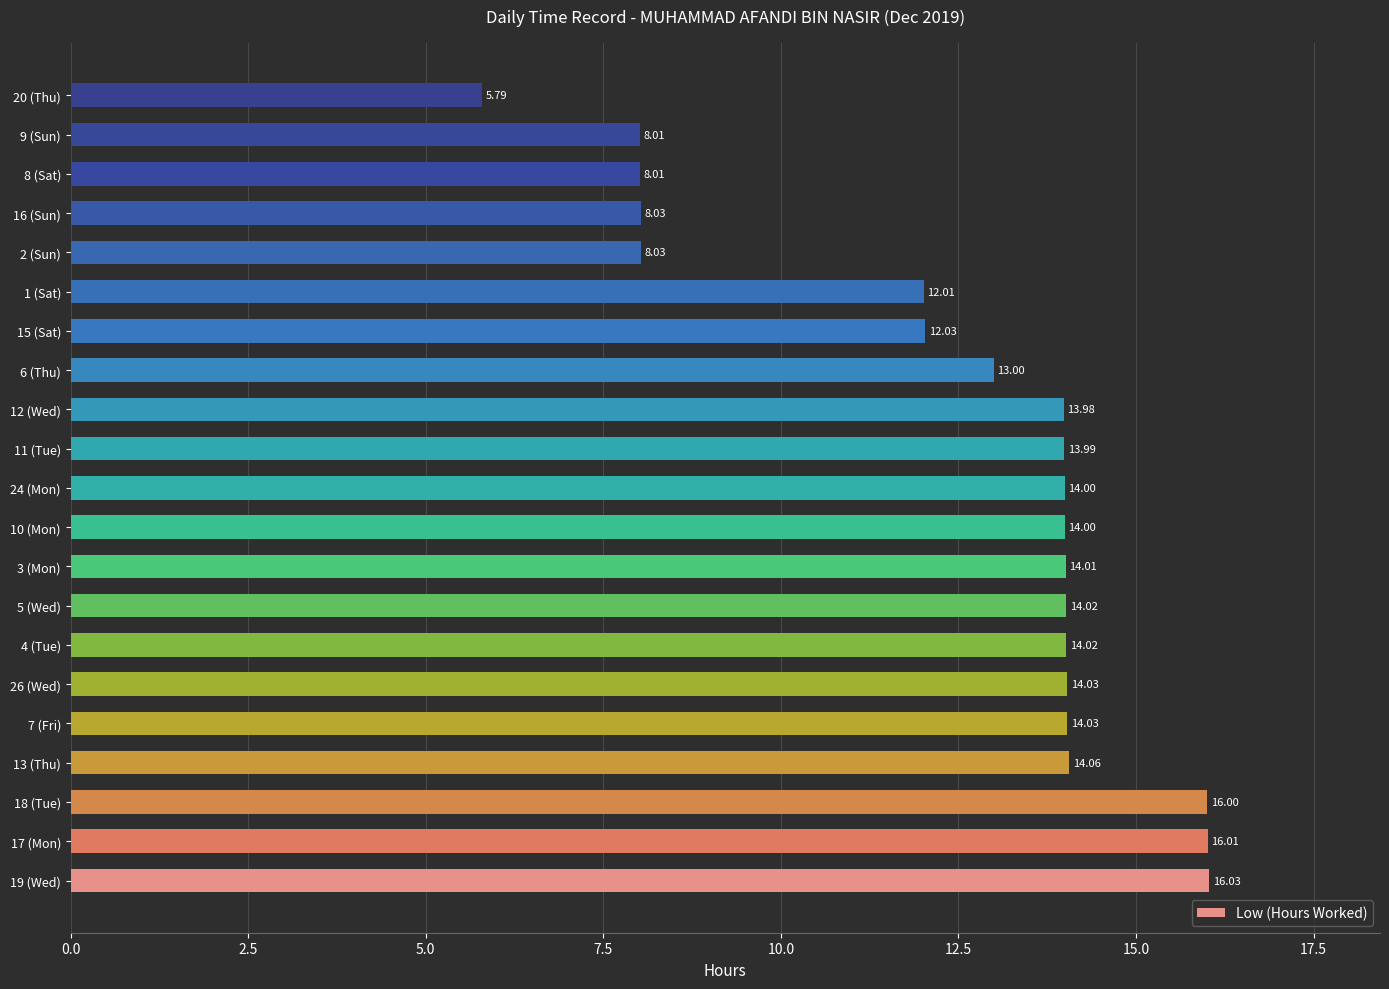

What is the difference between the maximum and minimum values?

10.2